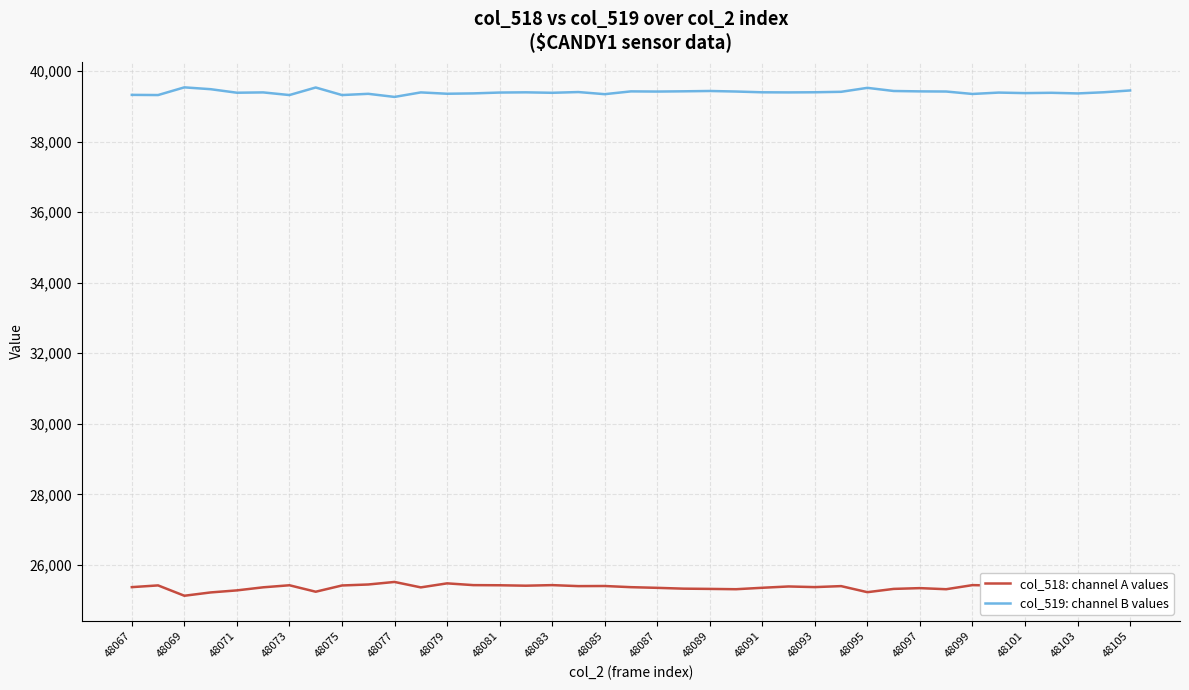

True or false: col_518: channel A values has more than 1 points higher than both neighbors.

True